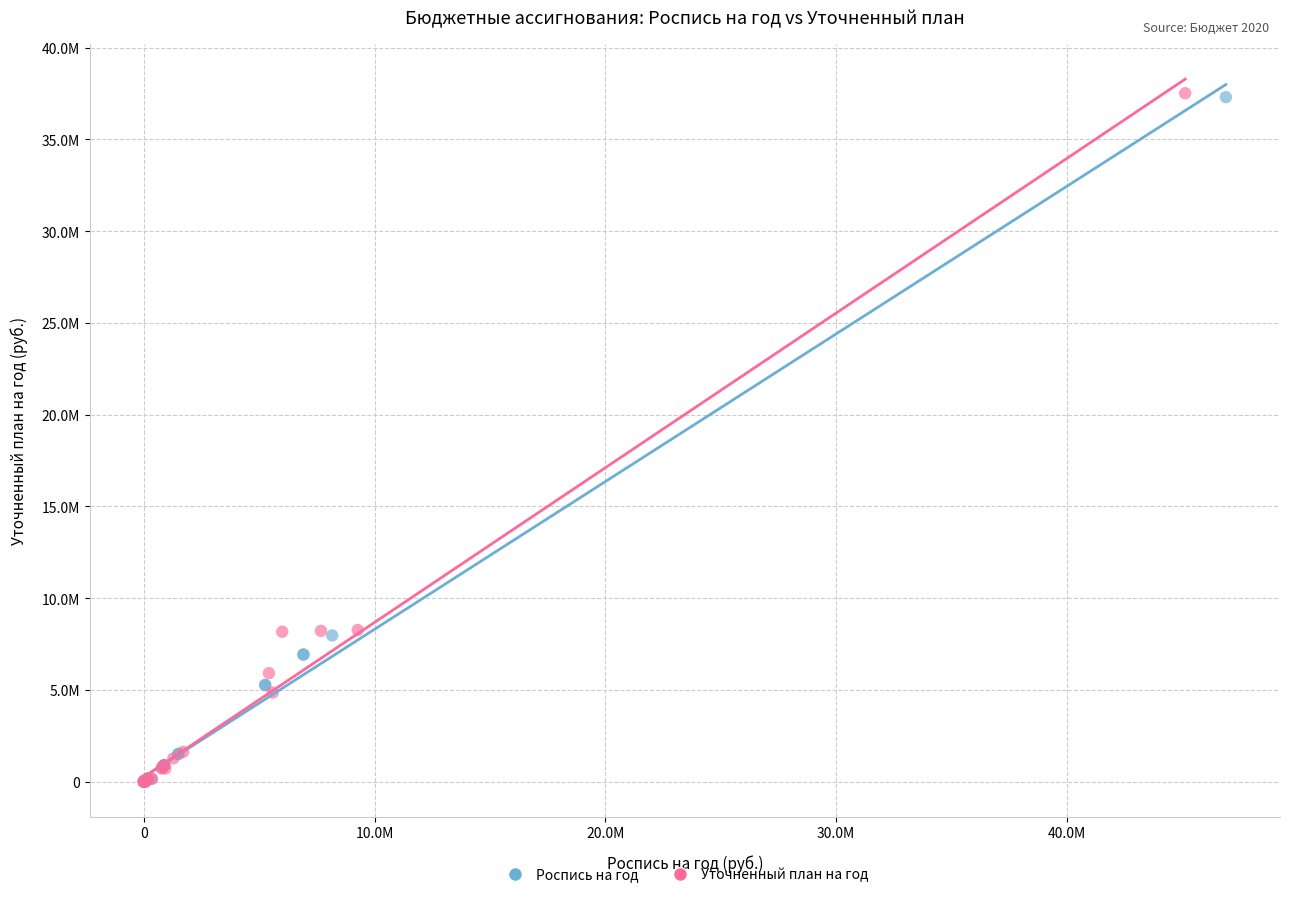

What are all the series names shown in the legend?

Роспись на год, Уточненный план на год